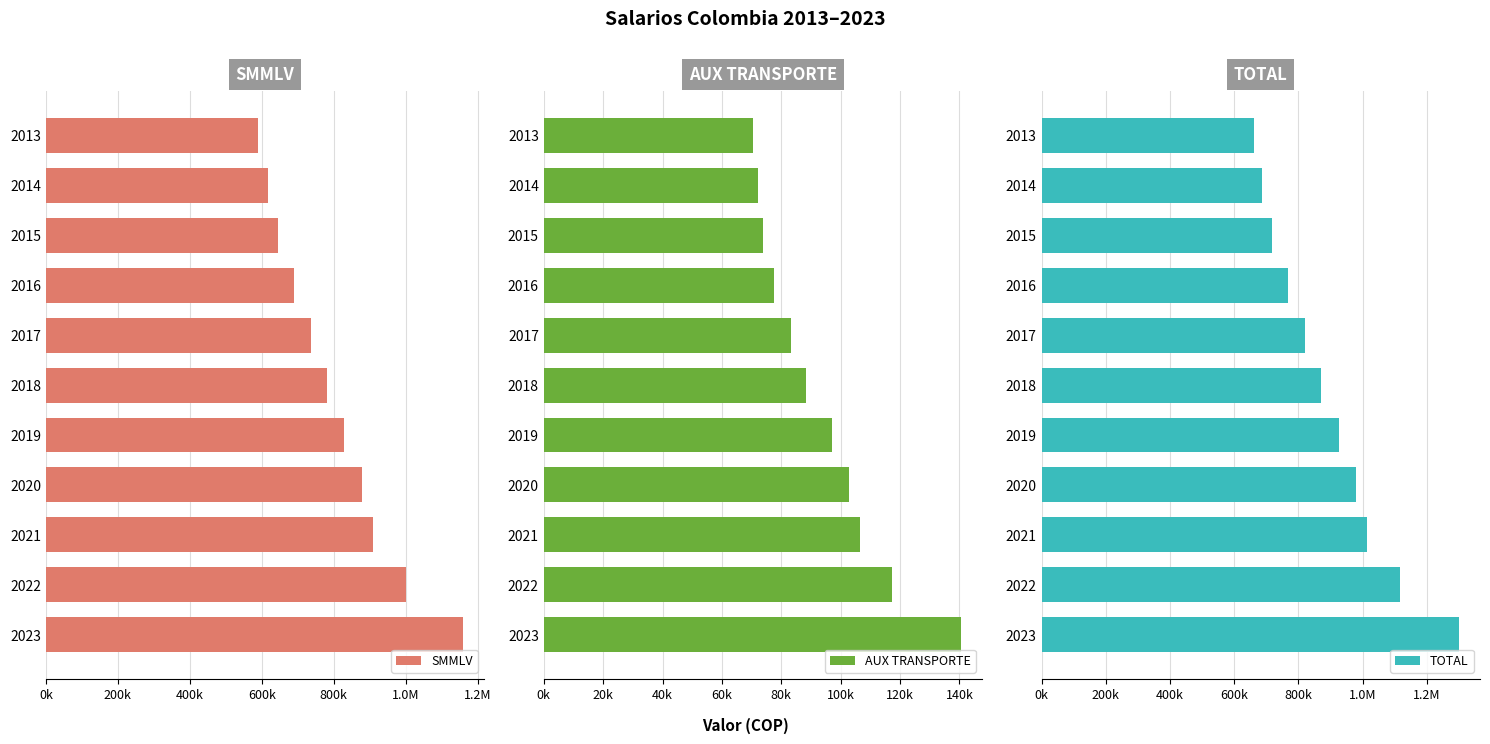

What is the value of the TOTAL bar at the 3rd from the left?

718350